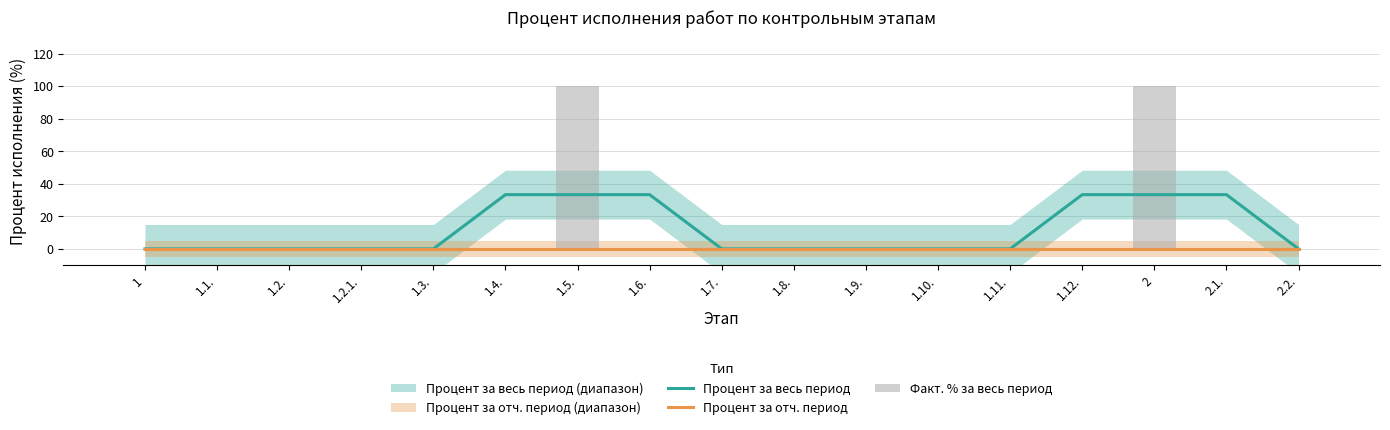

At which label is Процент за отч. период closest to 0?

1